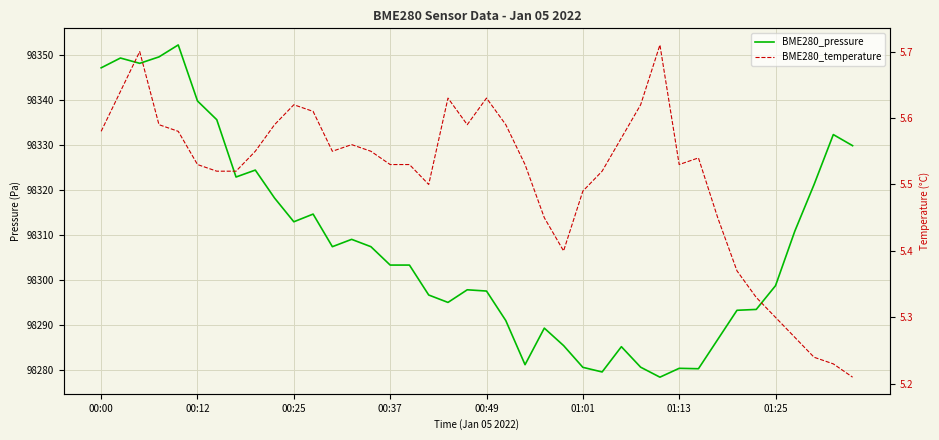

Is it true that BME280_pressure equals 98286.7 at 32?

True